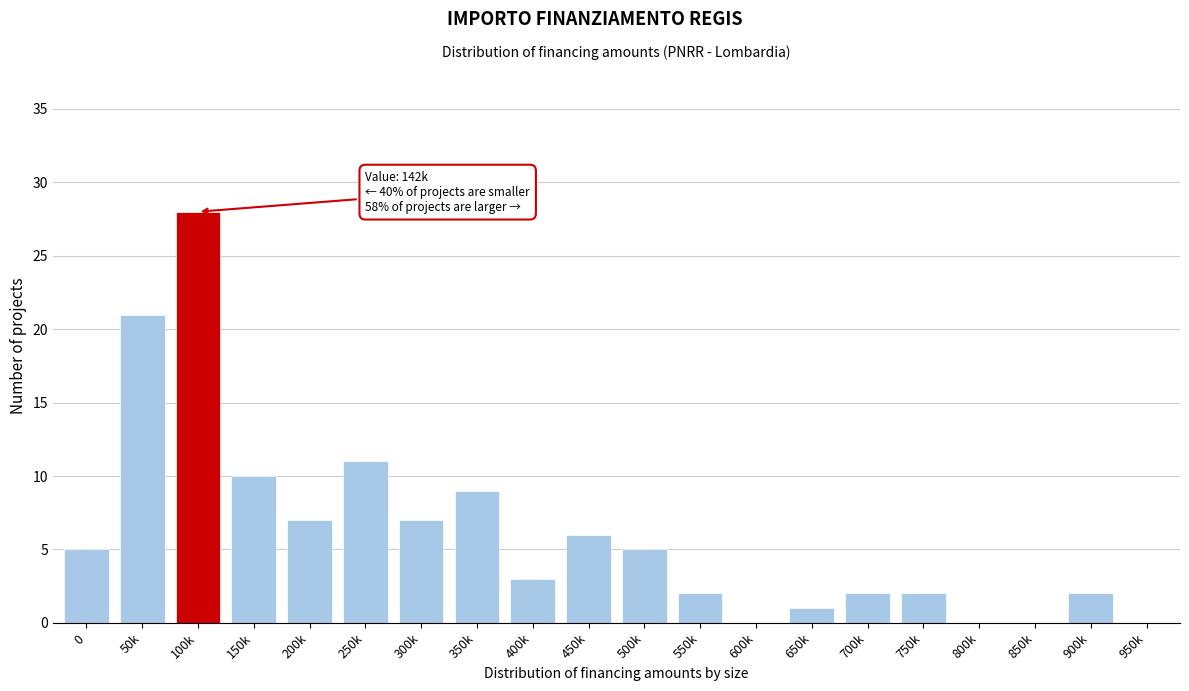

Reading left to right, extract all data points from this chart.

0=5	50k=21	100k=28	150k=10	200k=7	250k=11	300k=7	350k=9	400k=3	450k=6	500k=5	550k=2	600k=0	650k=1	700k=2	750k=2	800k=0	850k=0	900k=2	950k=0